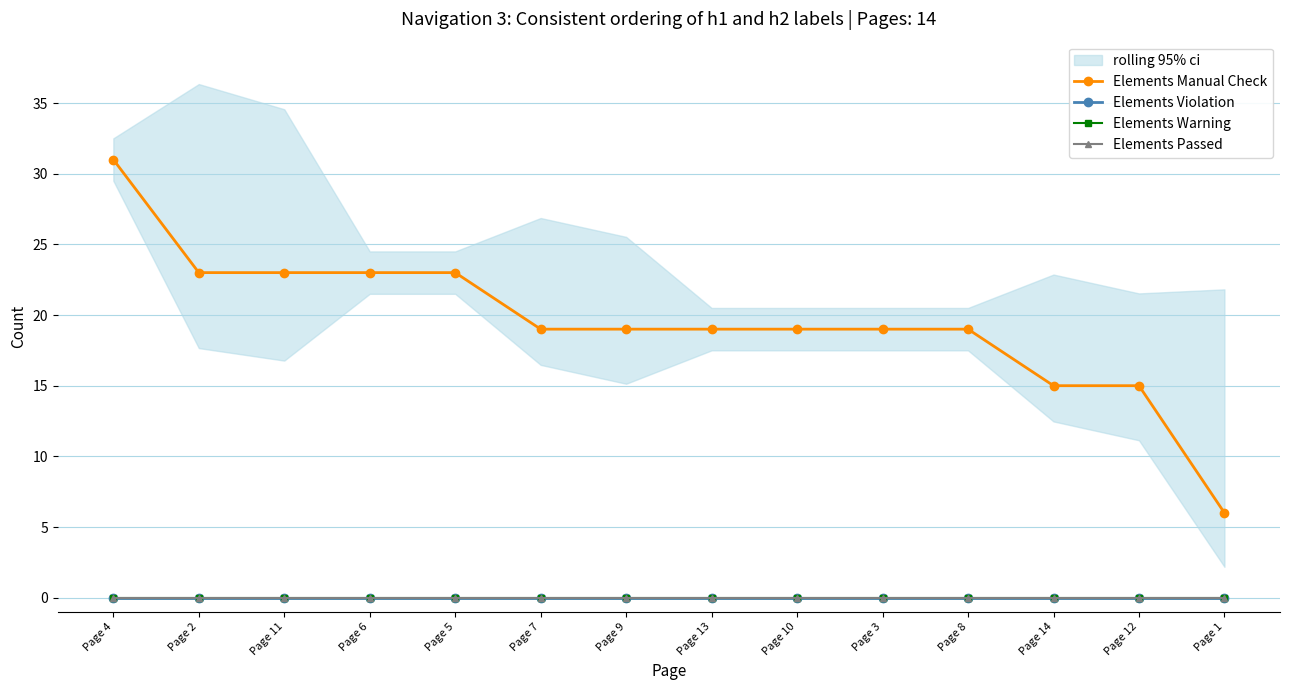

True or false: Elements Manual Check and Elements Warning intersect in this chart.

False